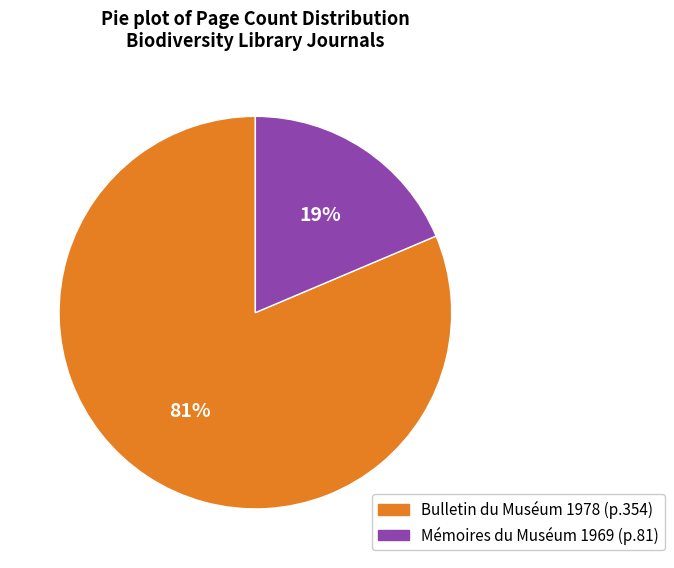

To the nearest percent, what is the average slice percentage?

50%